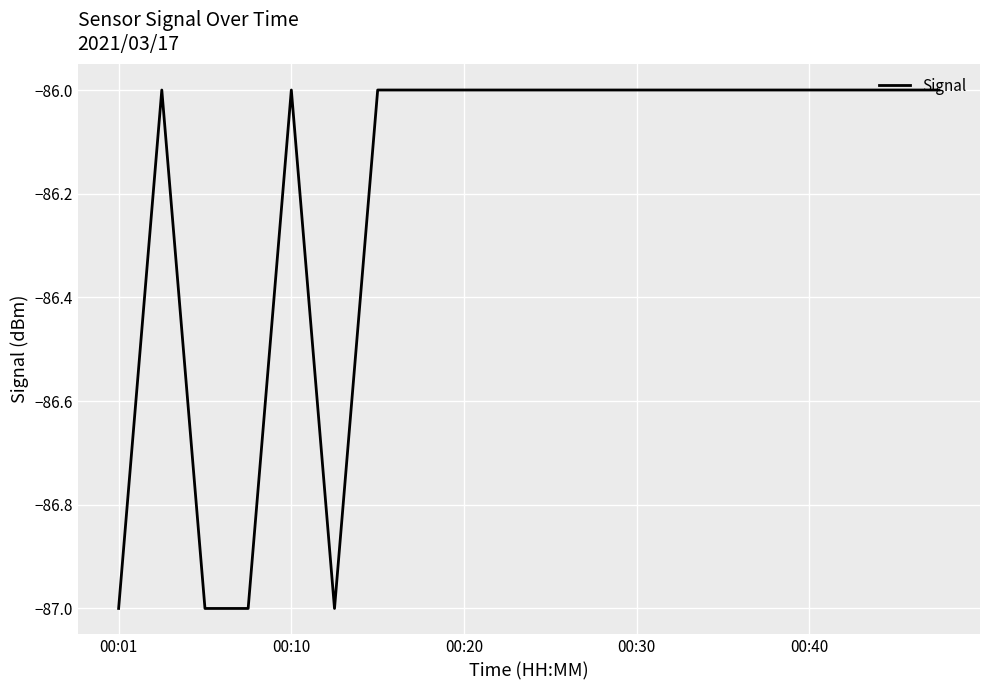

What is the minimum value shown in the chart?

-87